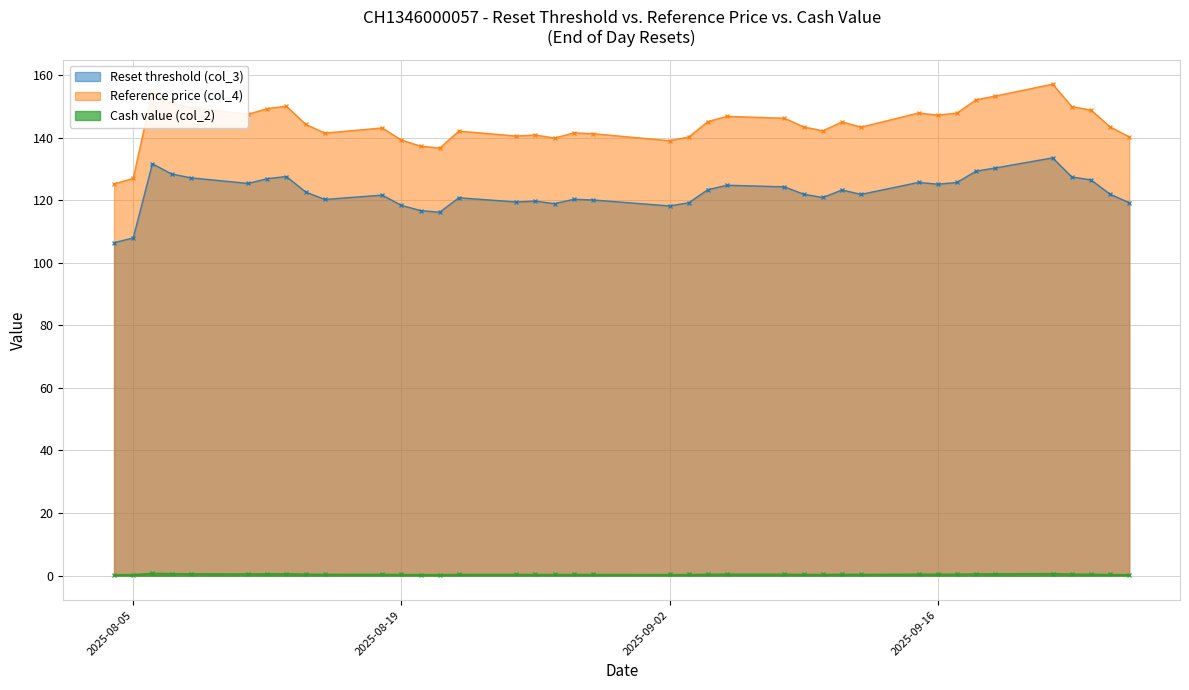

What is the sum of all Reset threshold (col_3) values?

4779.1